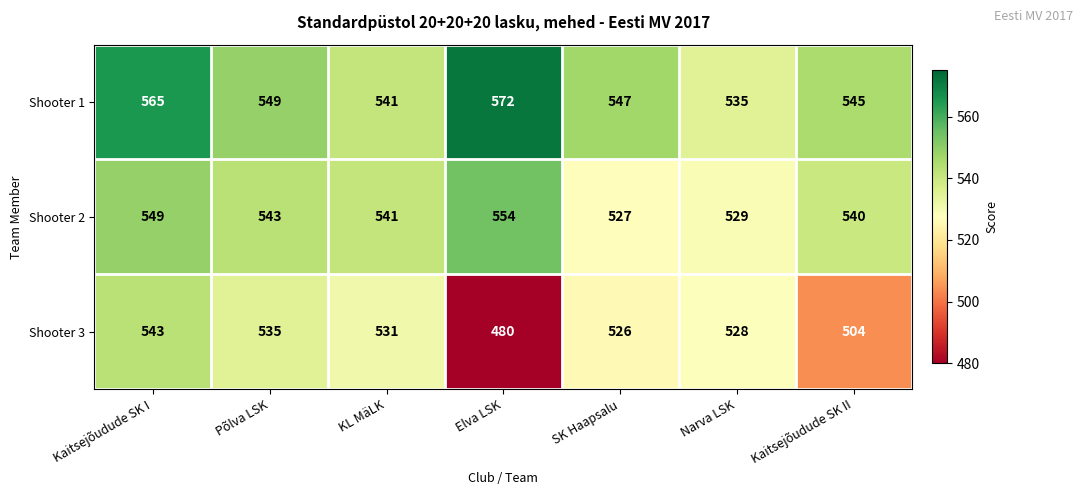

Reading right to left, list all the values displayed in this chart.

Shooter 1: 545	535	547	572	541	549	565
Shooter 2: 540	529	527	554	541	543	549
Shooter 3: 504	528	526	480	531	535	543